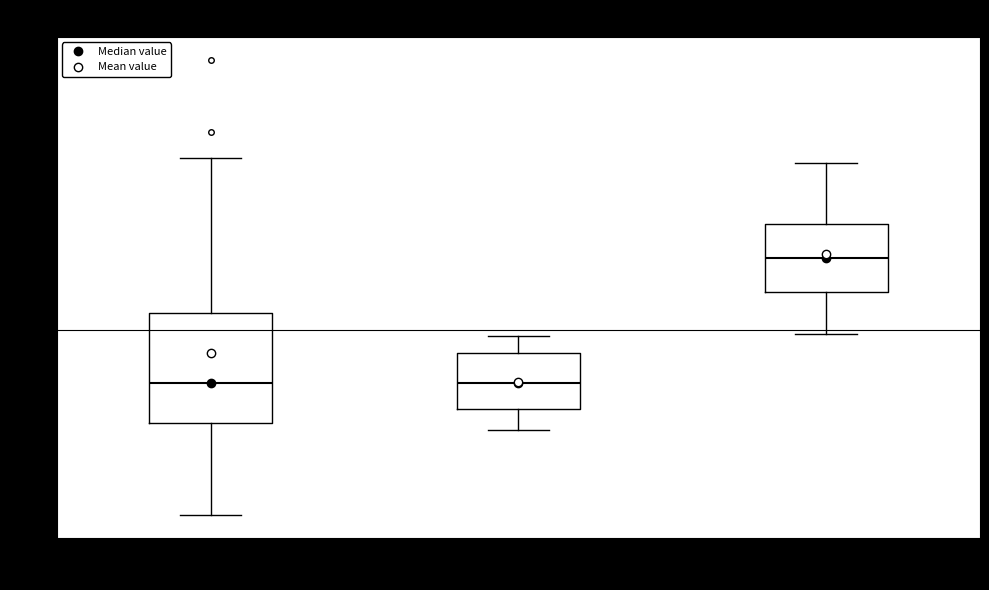

Comparing the boxes themselves (not the whiskers), which one is the tallest?

Bjellqvist